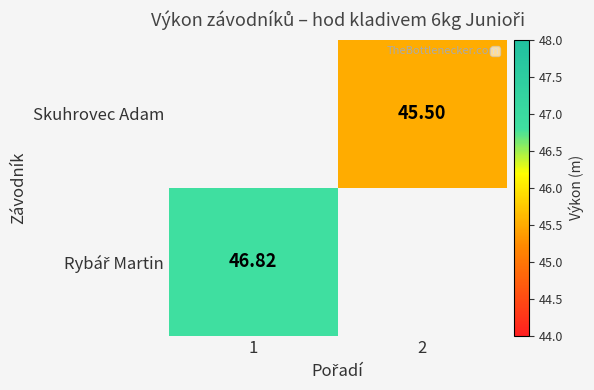

How many categories are shown in the chart?

2